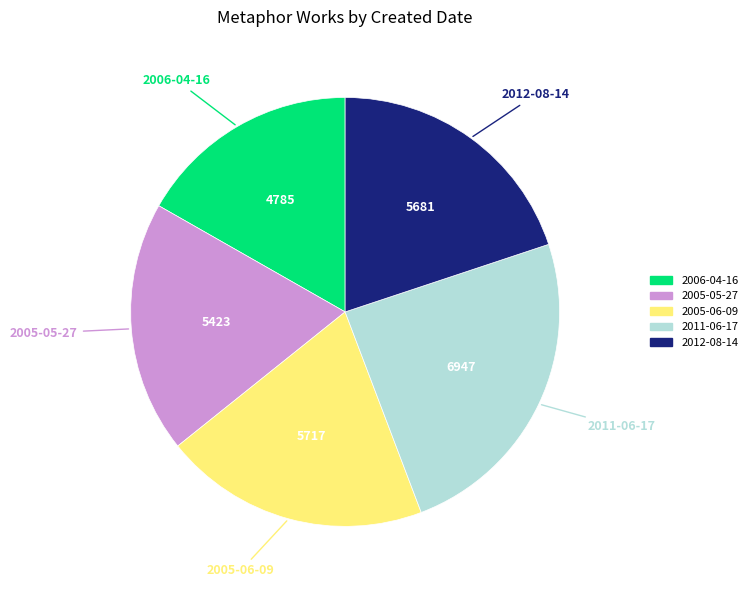

Is there a majority slice in this chart?

No